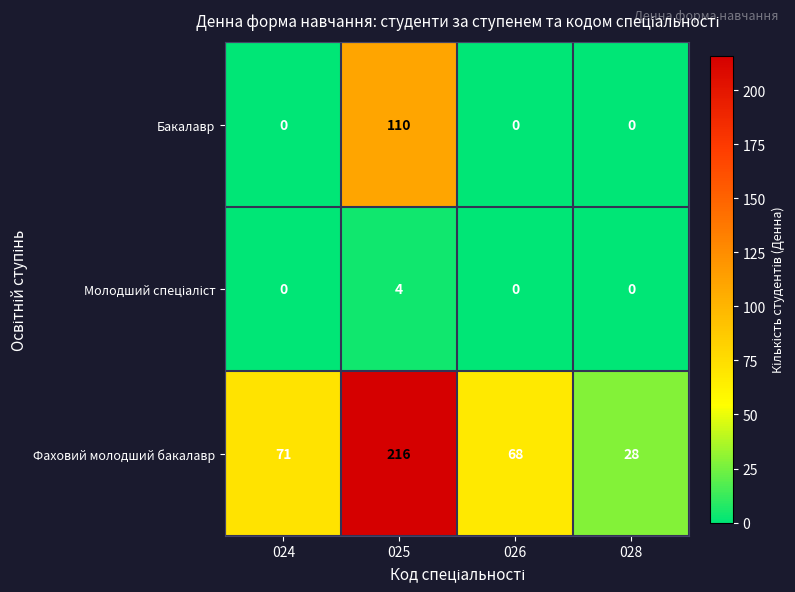

Which category has the highest value in the Бакалавр series?

025